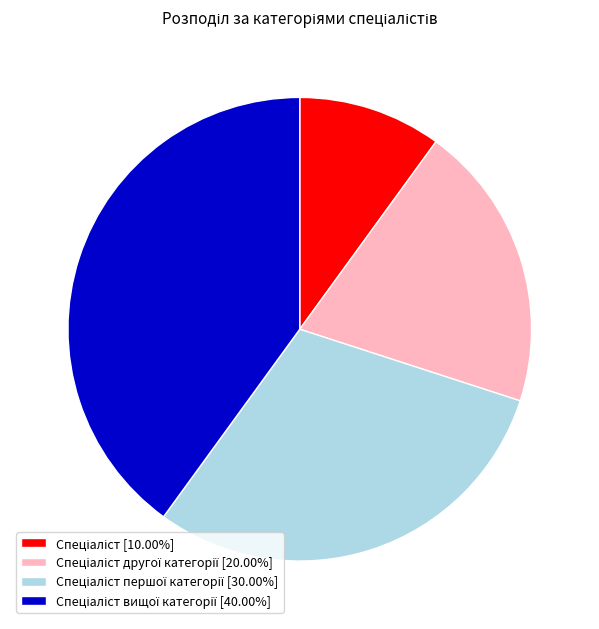

Does any single category account for the majority?

No